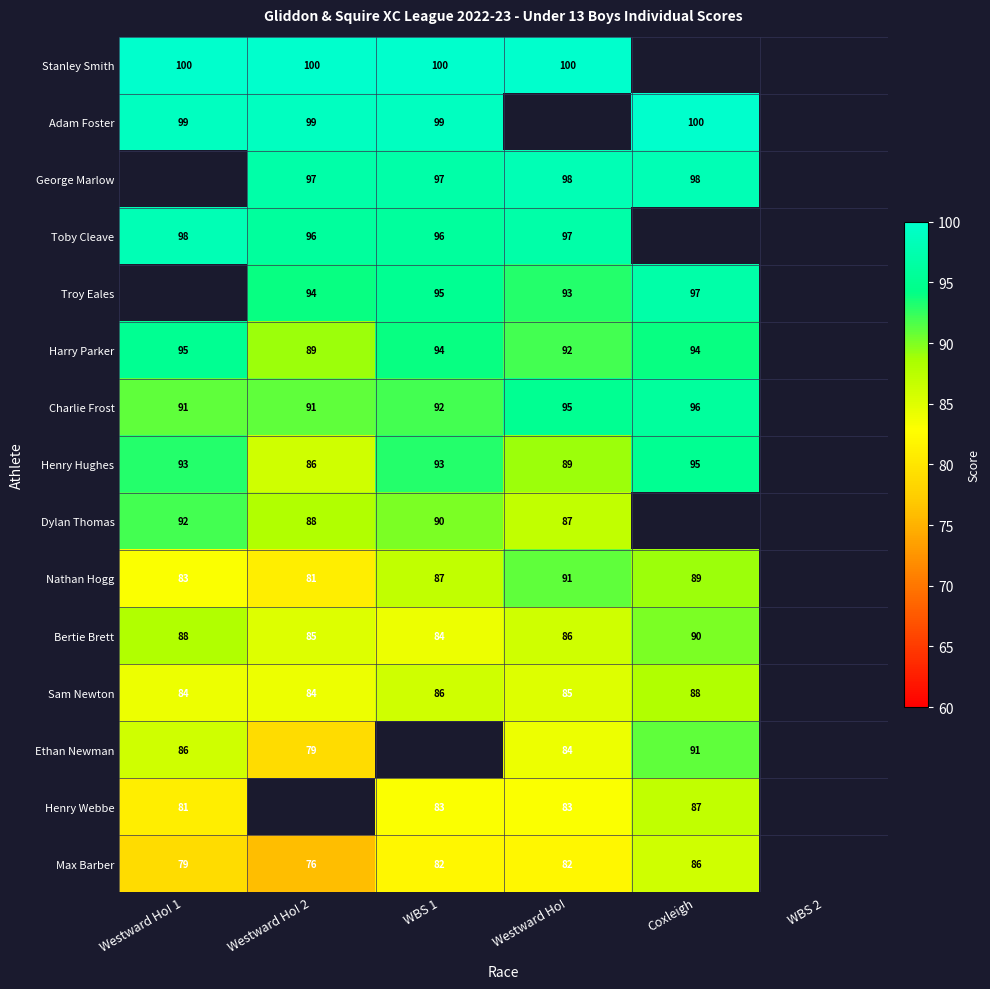

Is the value of Adam Foster at Westward Ho! 2 greater than the value of Stanley Smith at Westward Ho! 2?

No